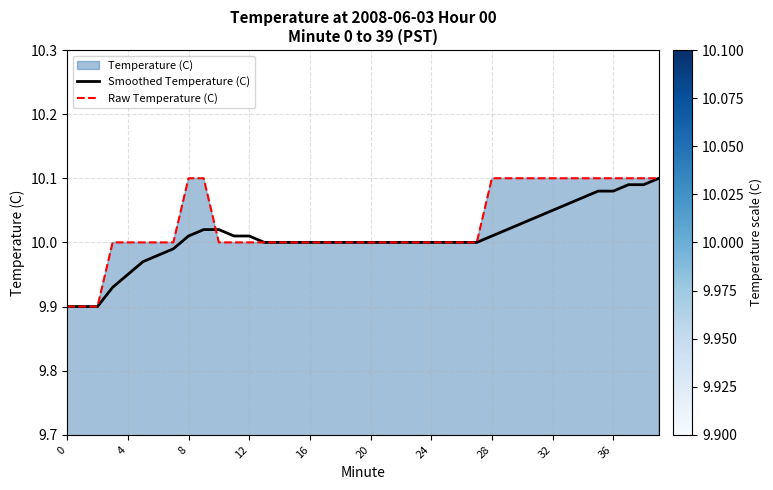

What is the value of the Raw Temperature (C) point at the 27th from the left?

10.0